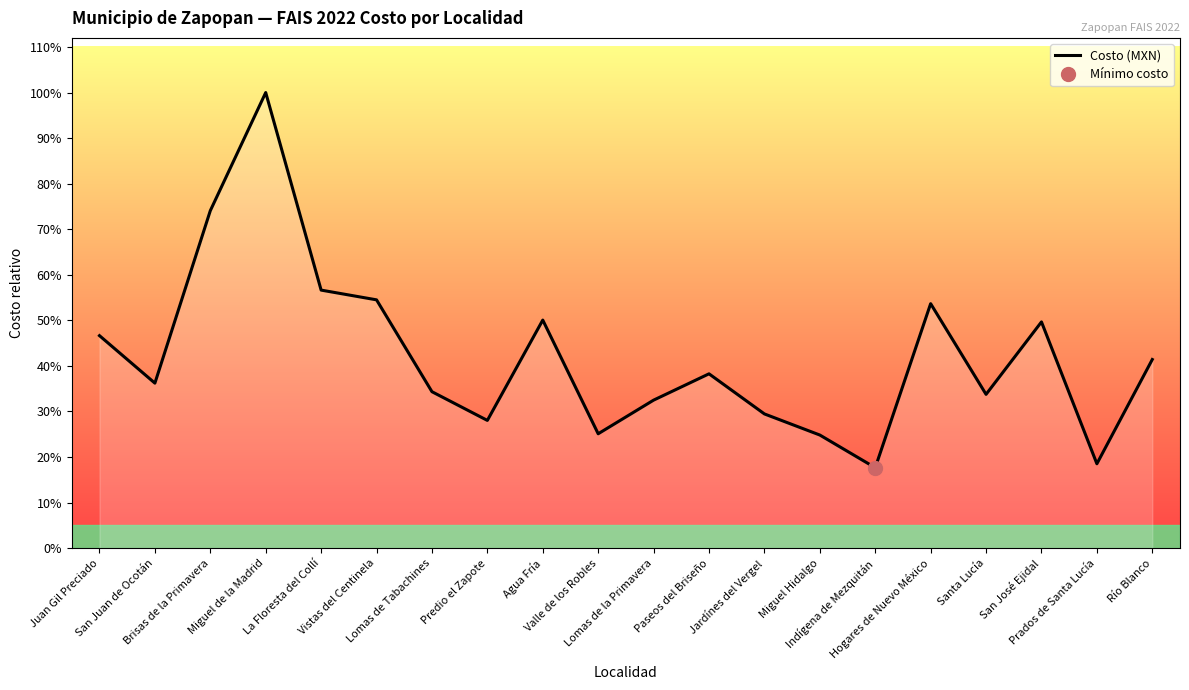

What is the sum of the values at La Floresta del Collí and Indígena de Mezquitán?

10625360.5